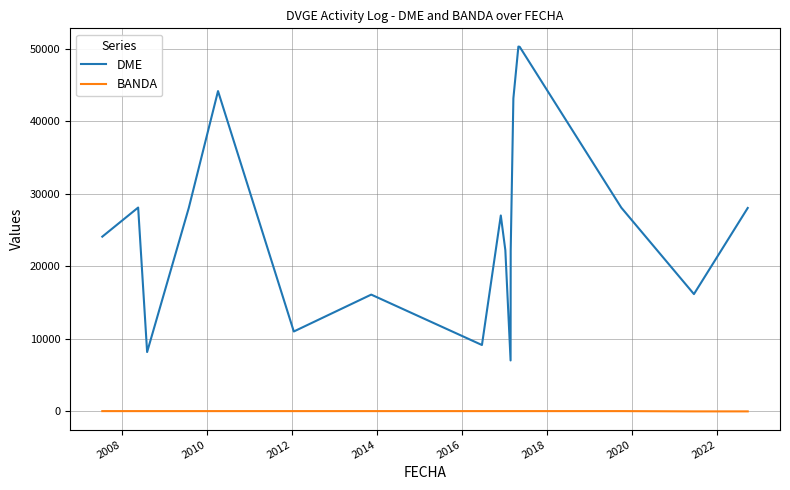

What is the difference between the maximum and minimum values in the DME series?

43273